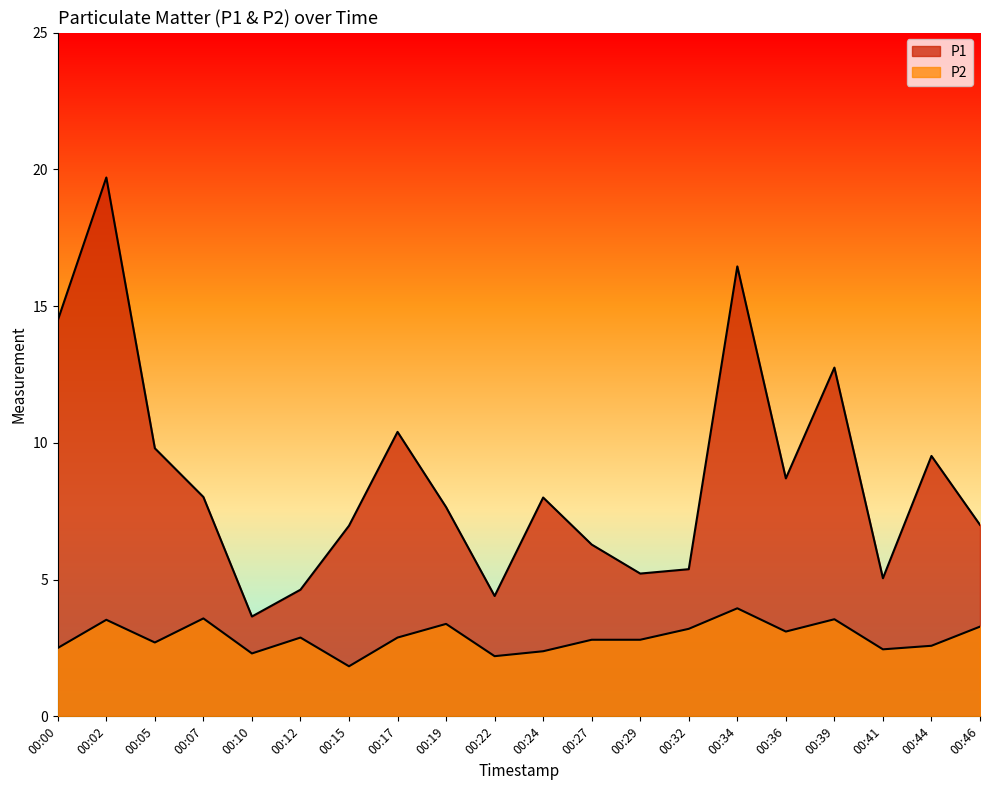

How many values in the P2 series exceed 2?

19